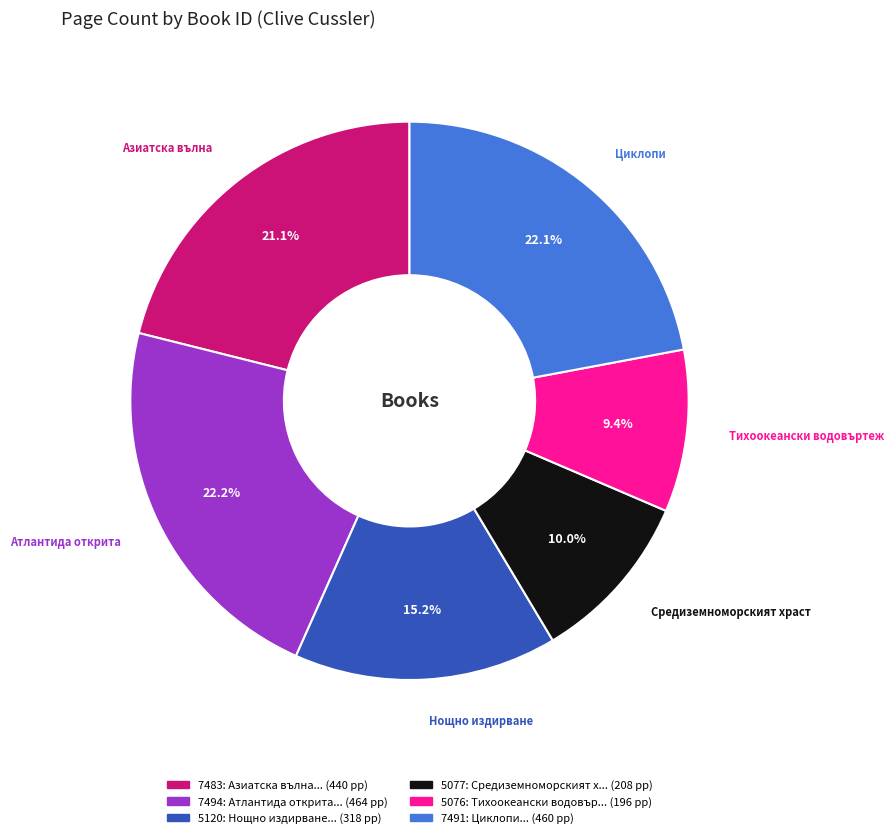

To the nearest percent, what is the combined percentage of 7491 and 5077?

32%